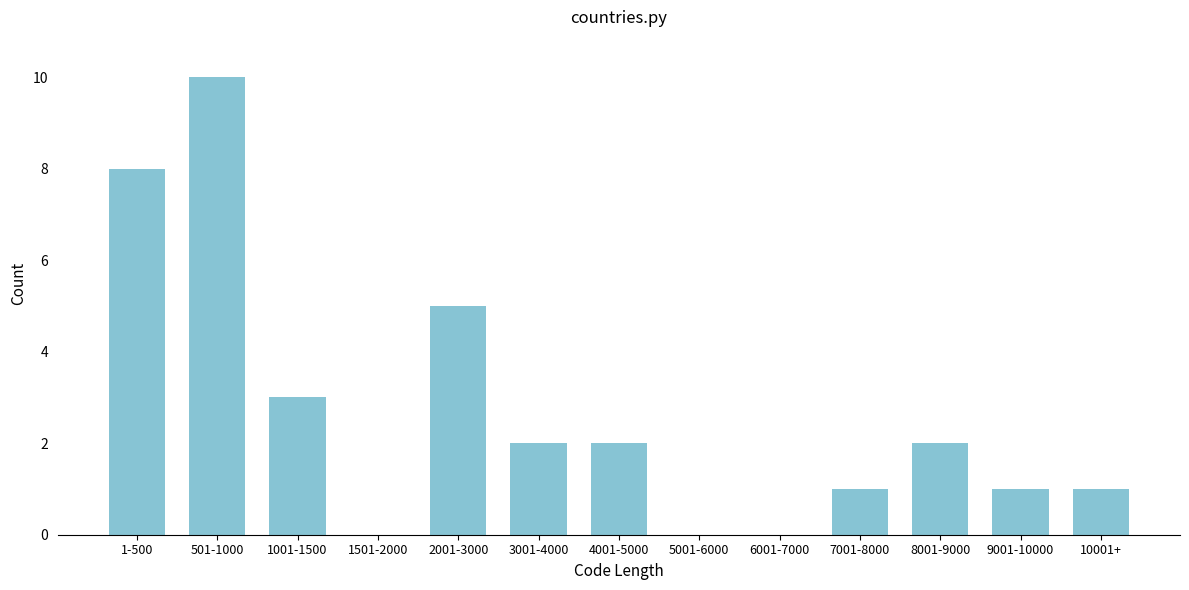

Reading left to right, transcribe all the data shown in this chart.

1-500=8	501-1000=10	1001-1500=3	1501-2000=0	2001-3000=5	3001-4000=2	4001-5000=2	5001-6000=0	6001-7000=0	7001-8000=1	8001-9000=2	9001-10000=1	10001+=1